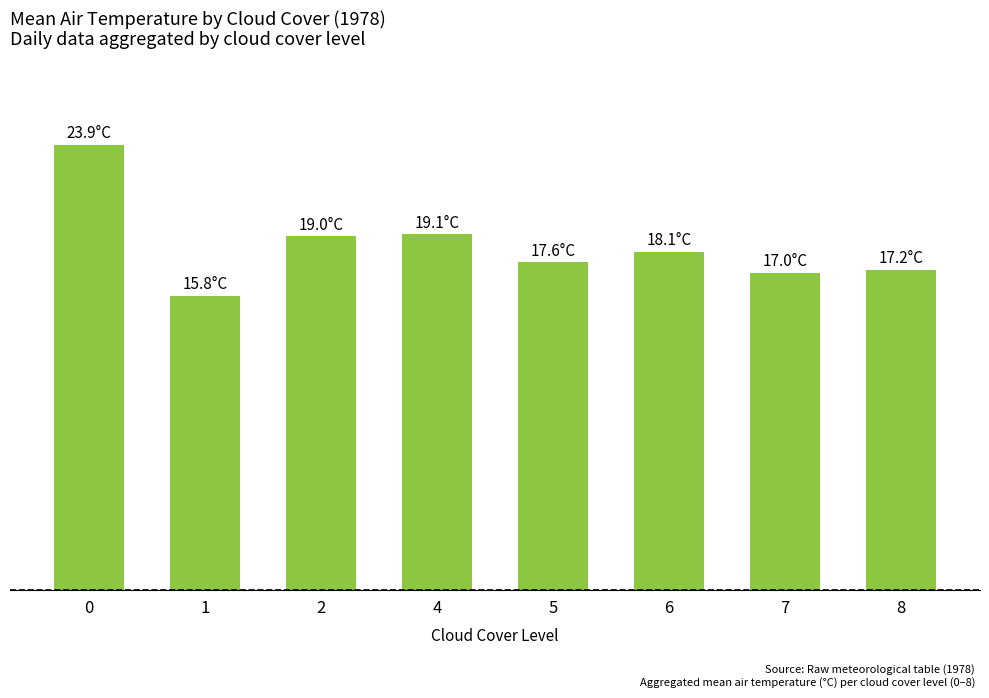

What is the ratio of the value at 1 to the value at 7?

0.9